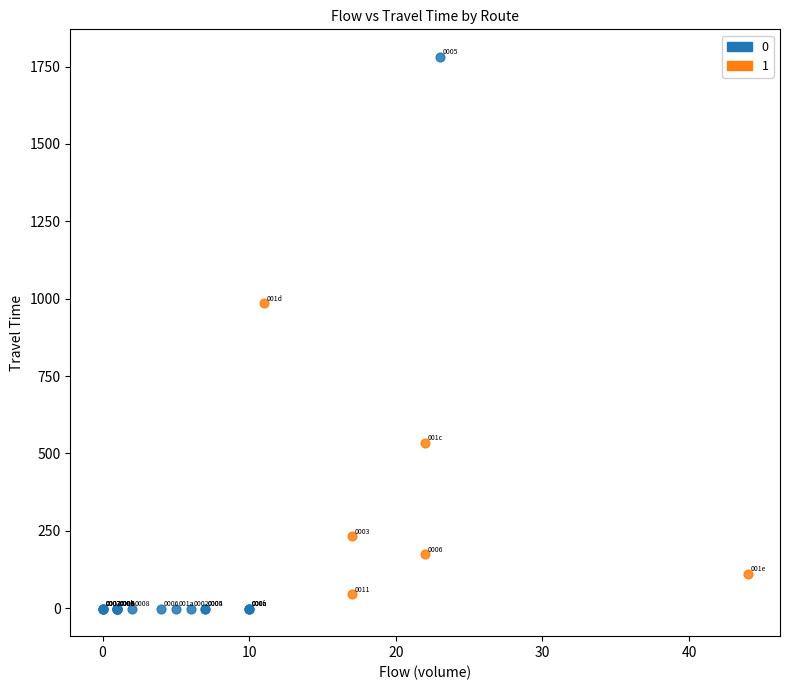

What are all the series names shown in the legend?

0, 1